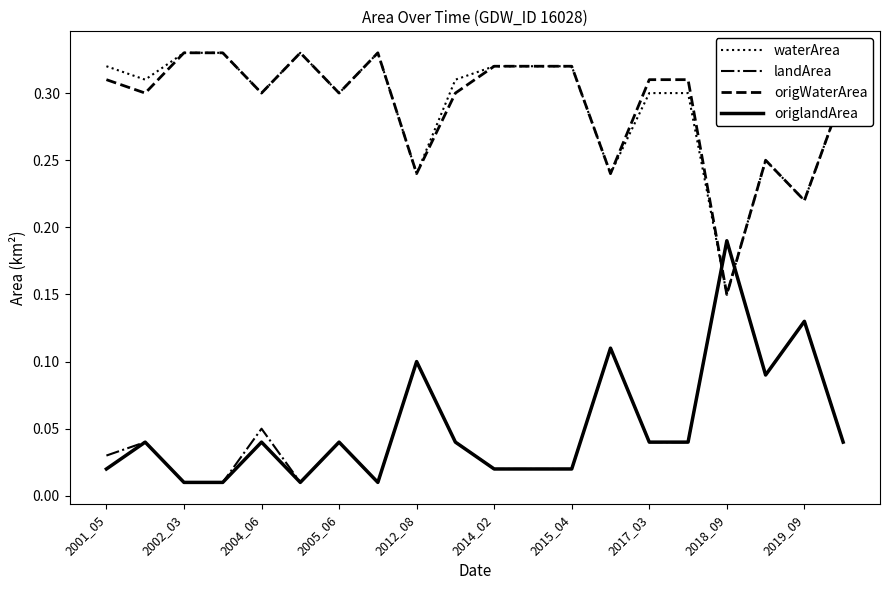

After their last crossing, which series has the higher values: landArea or waterArea?

waterArea